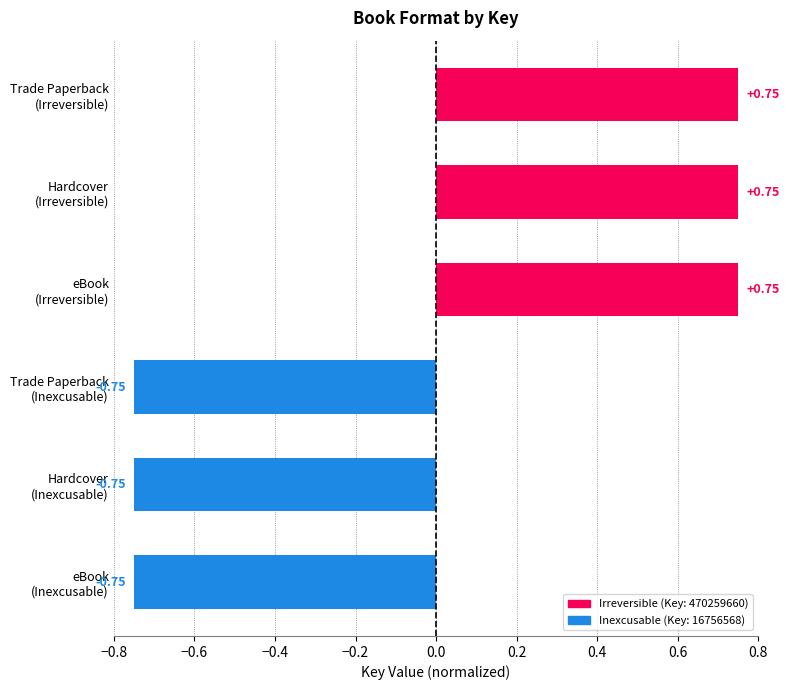

The chart shows a value of -0.5 at eBook (Inexcusable). True or false?

False